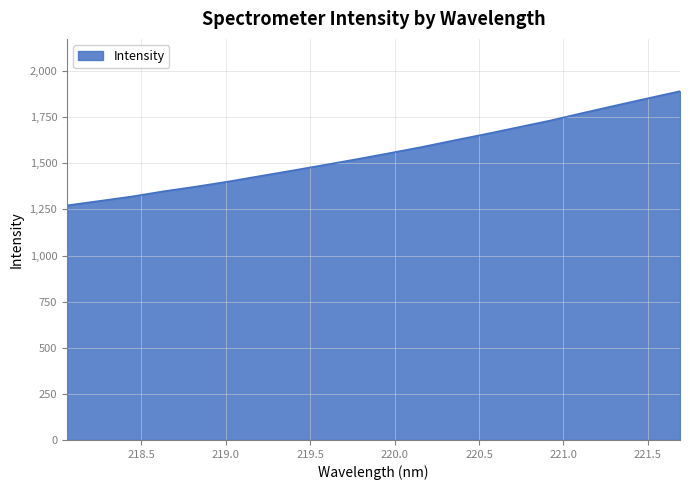

How many categories are shown in the chart?

20